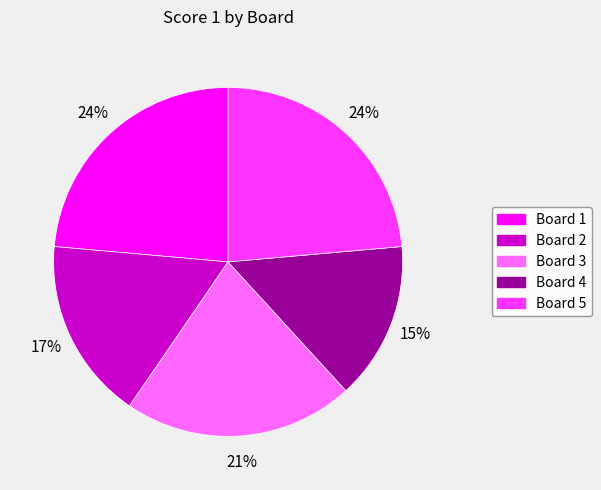

How many slices are in this pie chart?

5